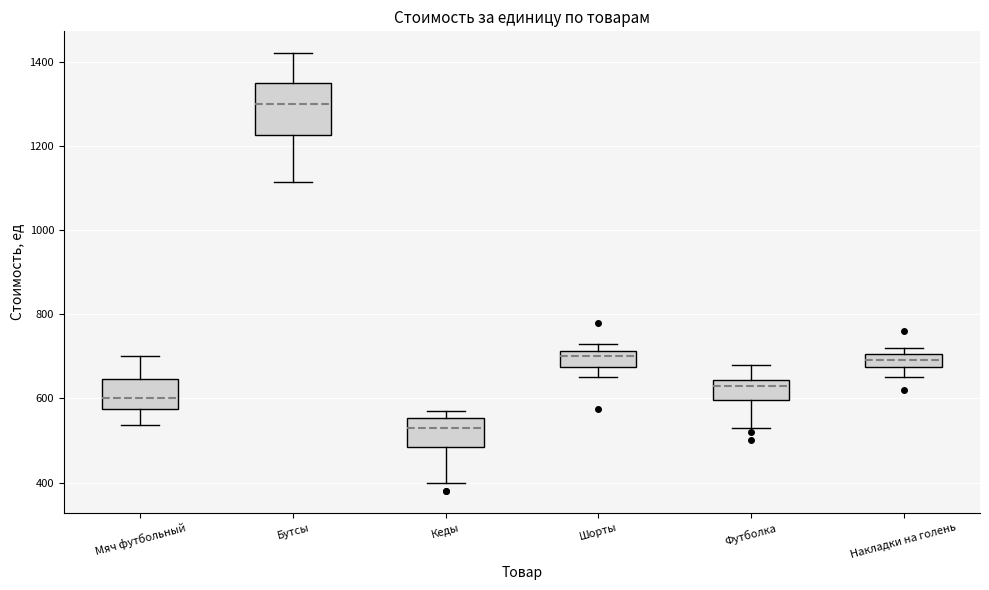

Reading left to right, read every box against the y-axis: the position of its median line, the range the box covers, and the ends of its whiskers. The values are not printed on the chart, so give them approximately, as read against the axis.

Мяч футбольный: median 600, box 580 to 640, whiskers 540 to 700
Бутсы: median 1300, box 1220 to 1360, whiskers 1120 to 1420
Кеды: median 540, box 480 to 560, whiskers 400 to 580
Шорты: median 700, box 680 to 720, whiskers 660 to 740
Футболка: median 640 (just below the box's upper edge), box 600 to 640, whiskers 540 to 680
Накладки на голень: median 700 (inside the box), box 680 to 700, whiskers 660 to 720